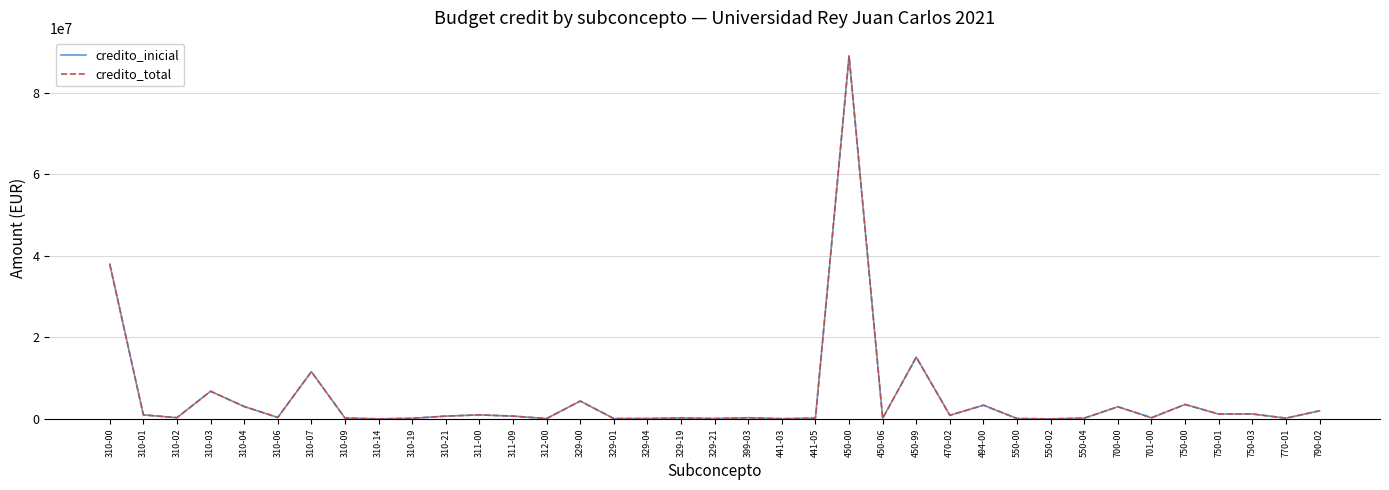

What is the smallest value displayed?

25000